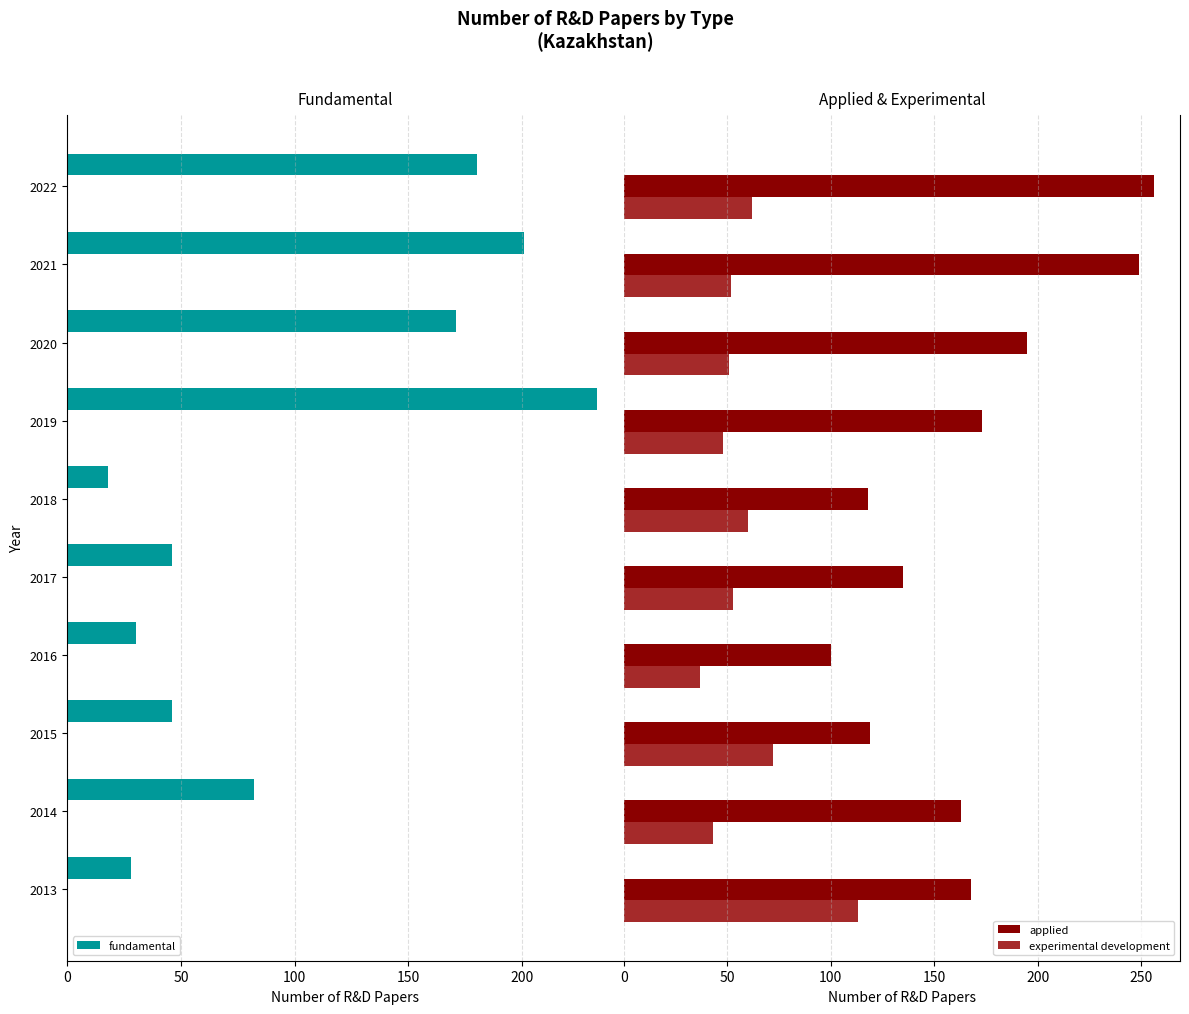

What is the maximum value for applied?

256